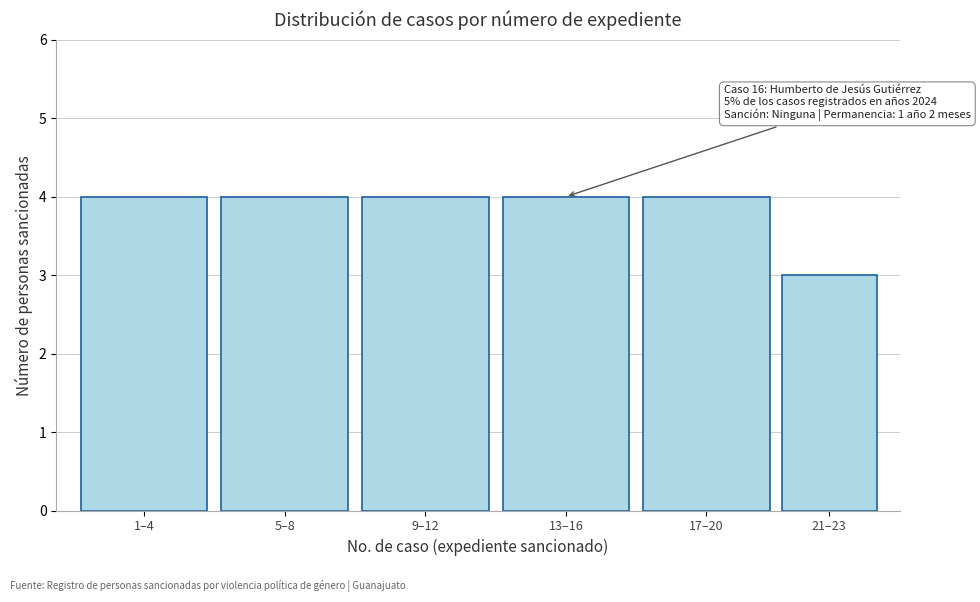

Reading left to right, what are all the values shown in this chart?

4	4	4	4	4	3